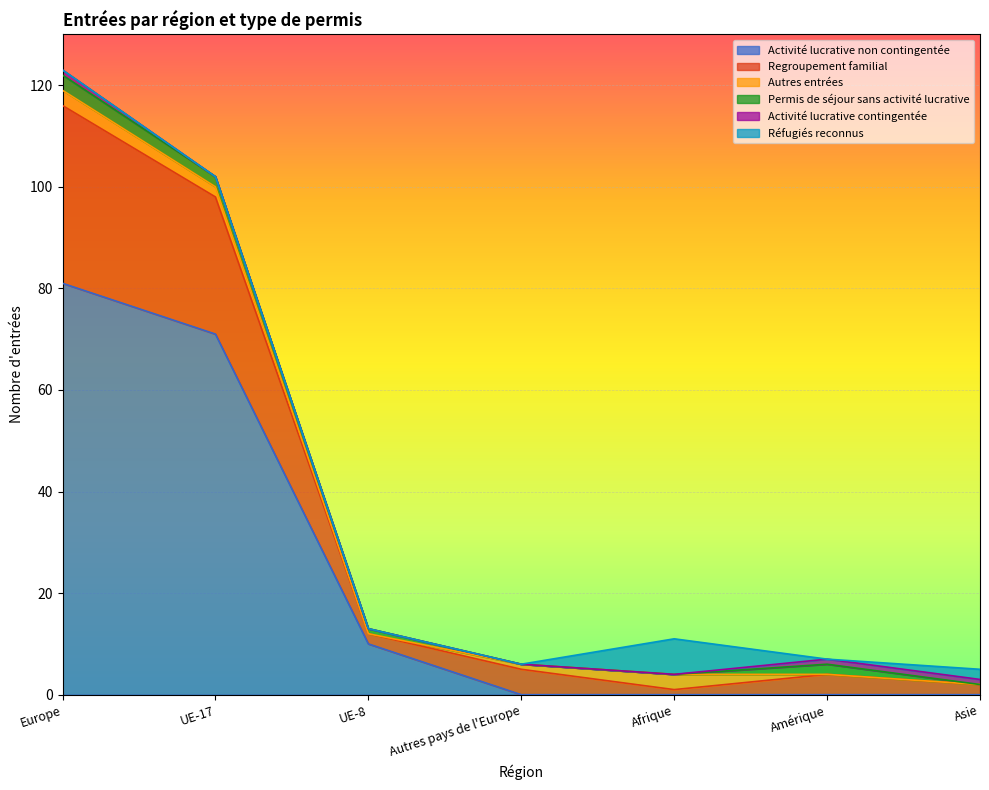

Which category has the lowest value in the Activité lucrative contingentée series?

UE-17